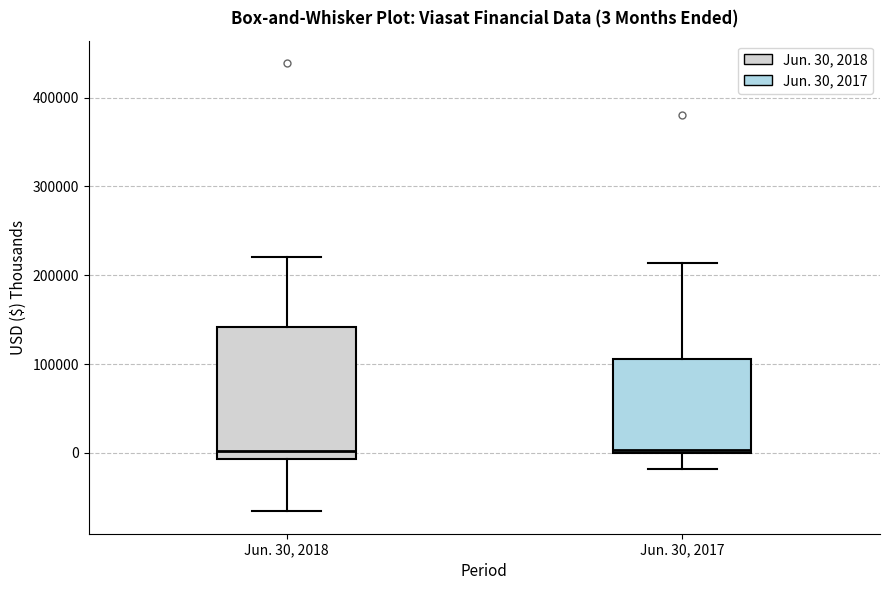

Which box is the tallest, from its lower edge to its upper edge?

Jun. 30, 2018